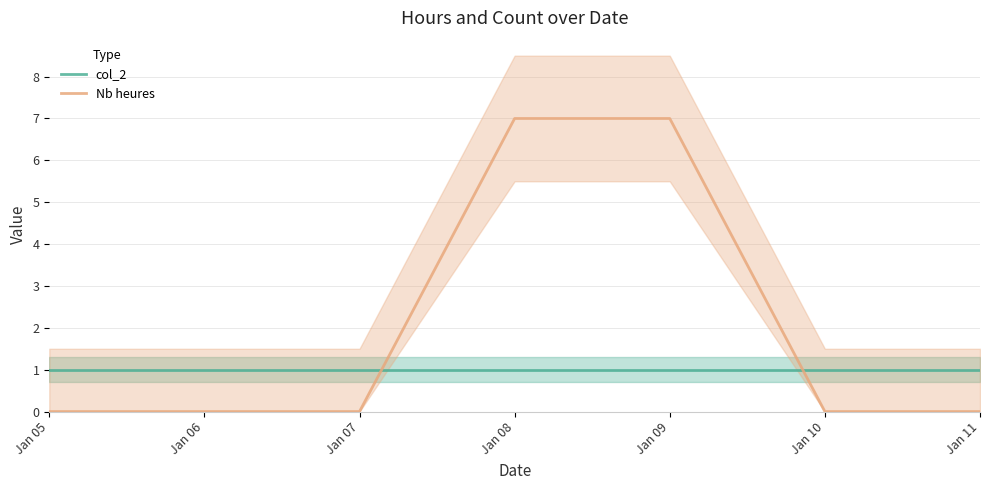

Is the value of Nb heures at Jan 06 greater than the value of col_2 at Jan 08?

No